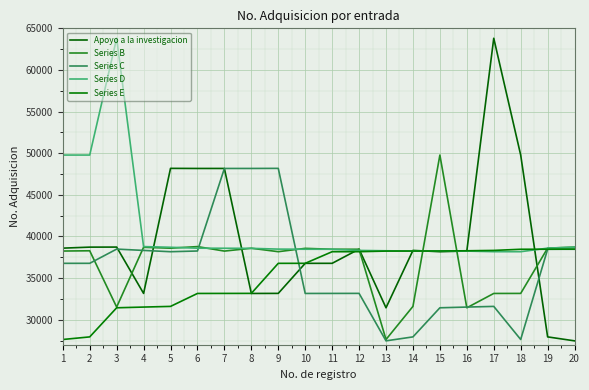

The Series E series shows 10421 at 17. True or false?

False